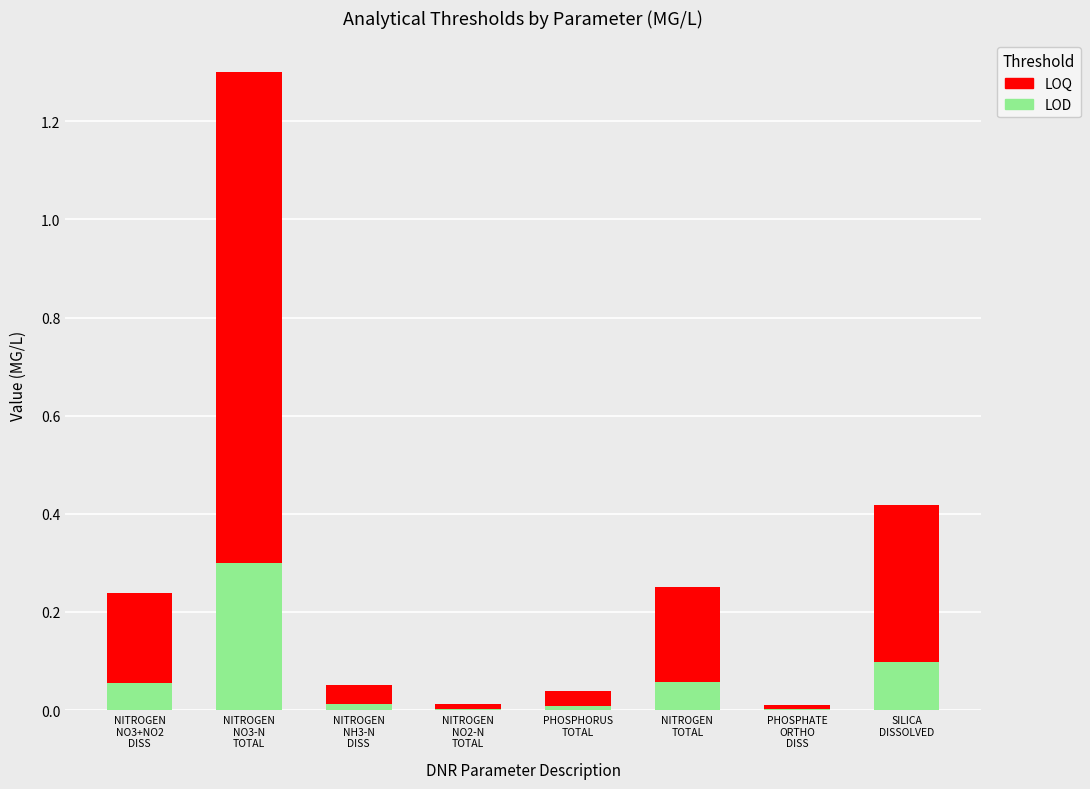

What is the sum of all LOD values?

0.5